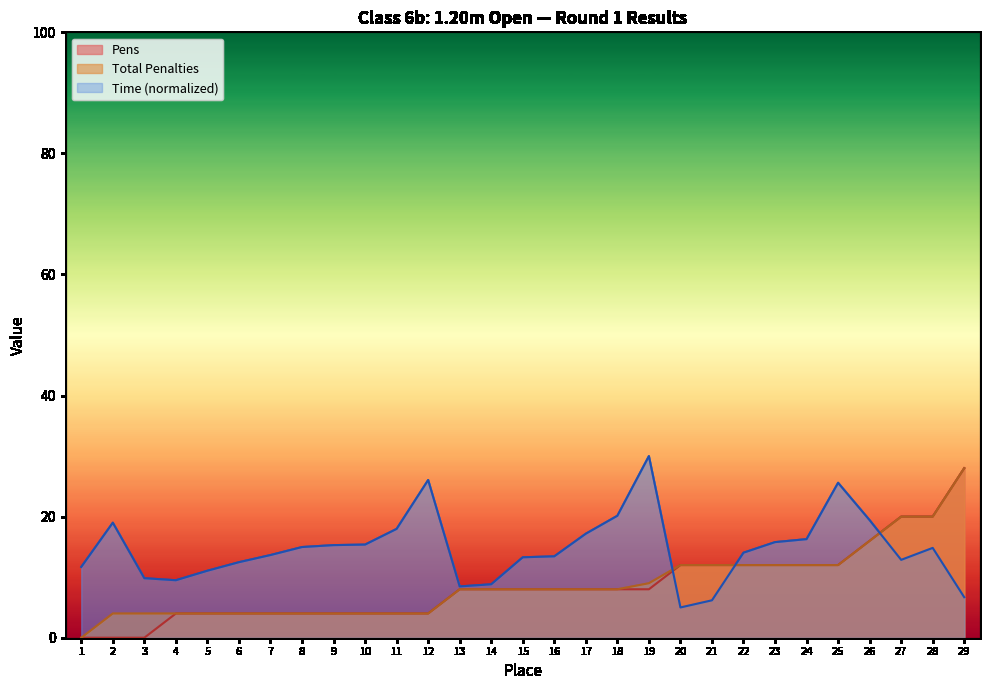

Rank the series by their maximum value, from lowest to highest.

Total Penalties, Pens, Time